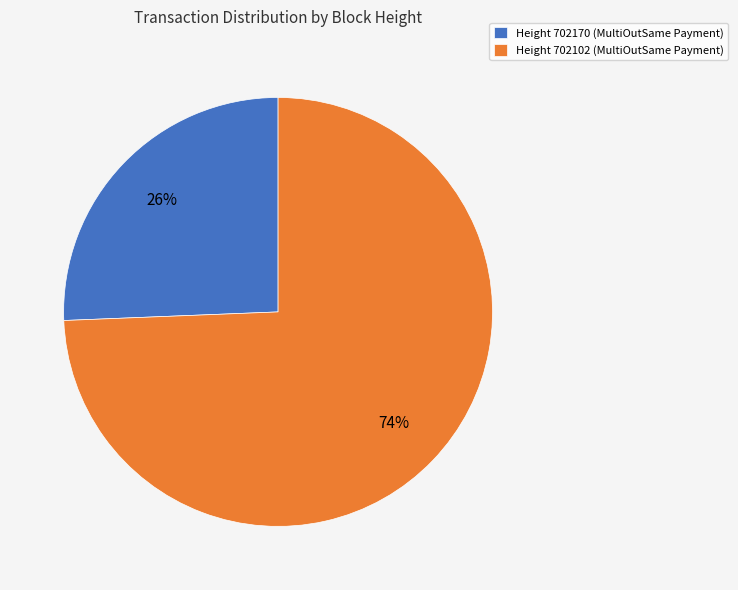

What is the majority slice?

Height 702102 (MultiOutSame Payment)